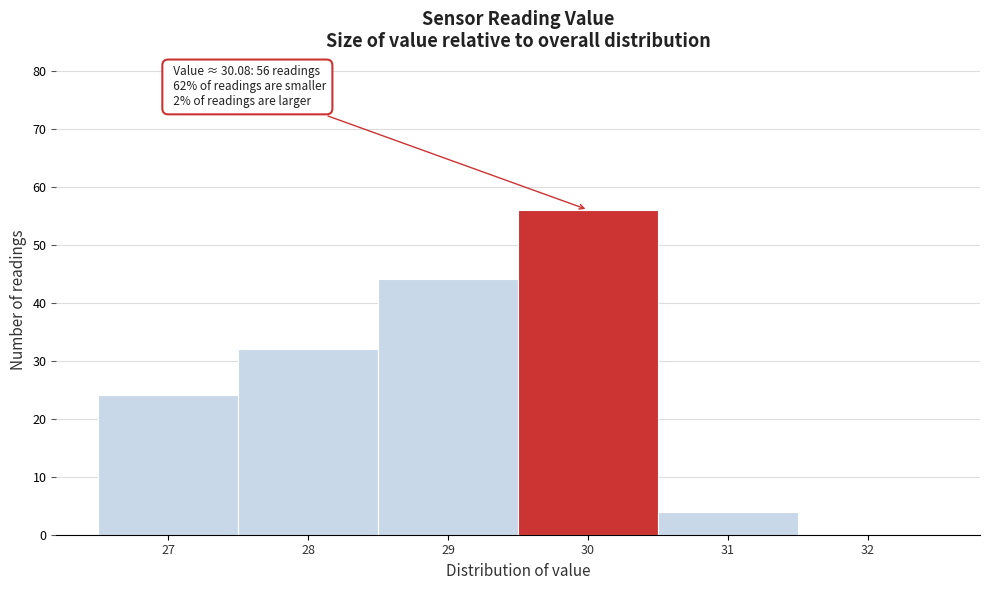

Reading left to right, extract all data points from this chart.

27=24	28=32	29=44	30=56	31=4	32=0